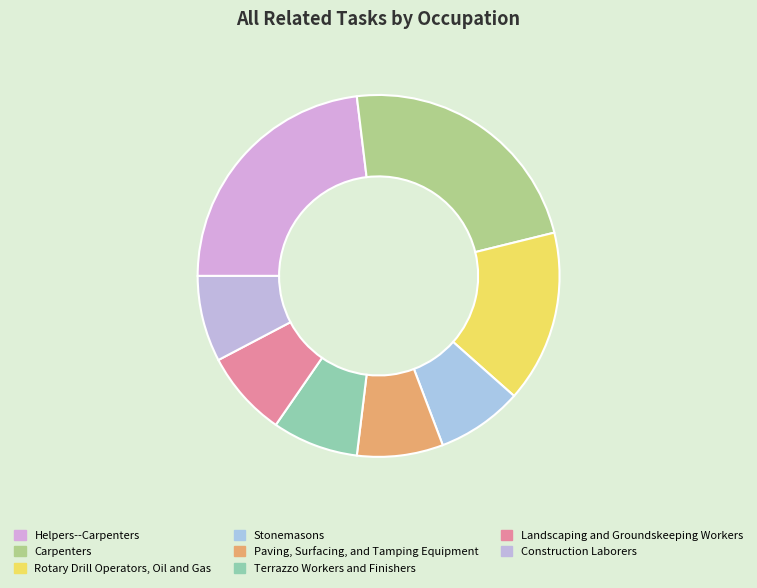

To the nearest percent, what percentage of the pie is Helpers--Carpenters?

23%